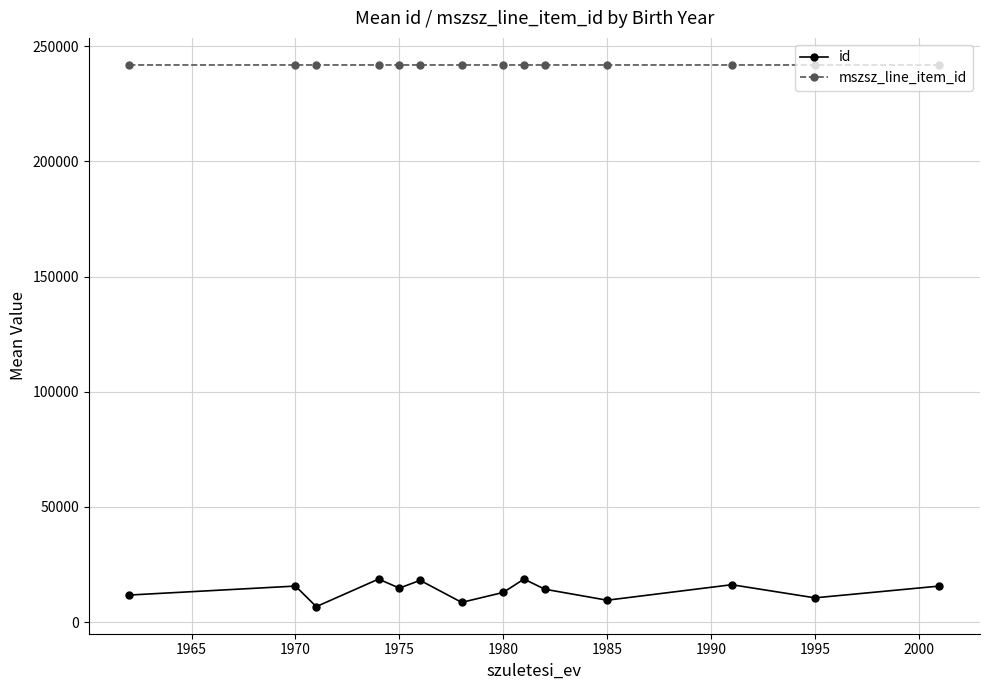

What is the lowest value of the id series?

6706.0